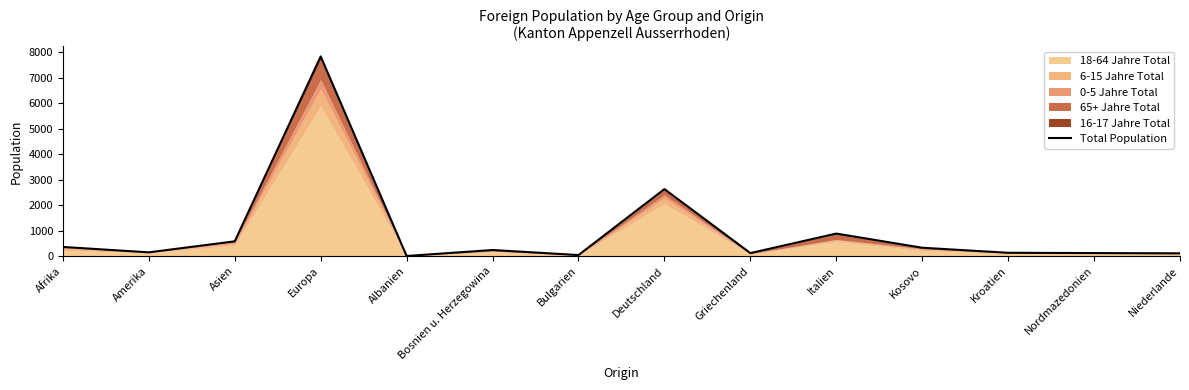

At which label is the value closest to 3921?

Deutschland